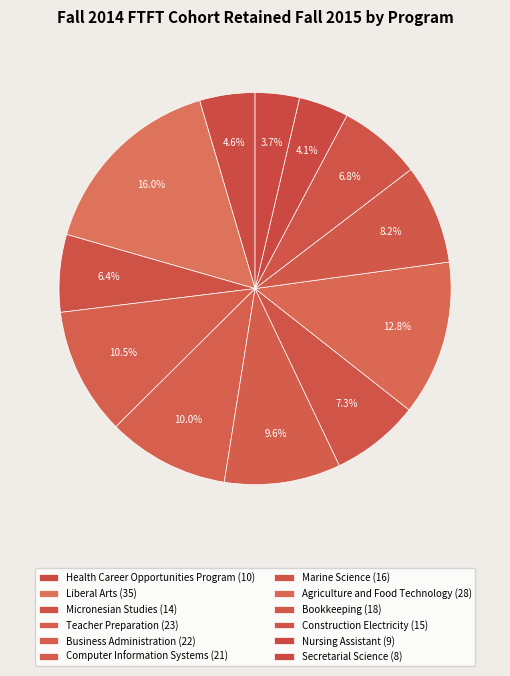

What is the largest slice in the pie chart?

Liberal Arts